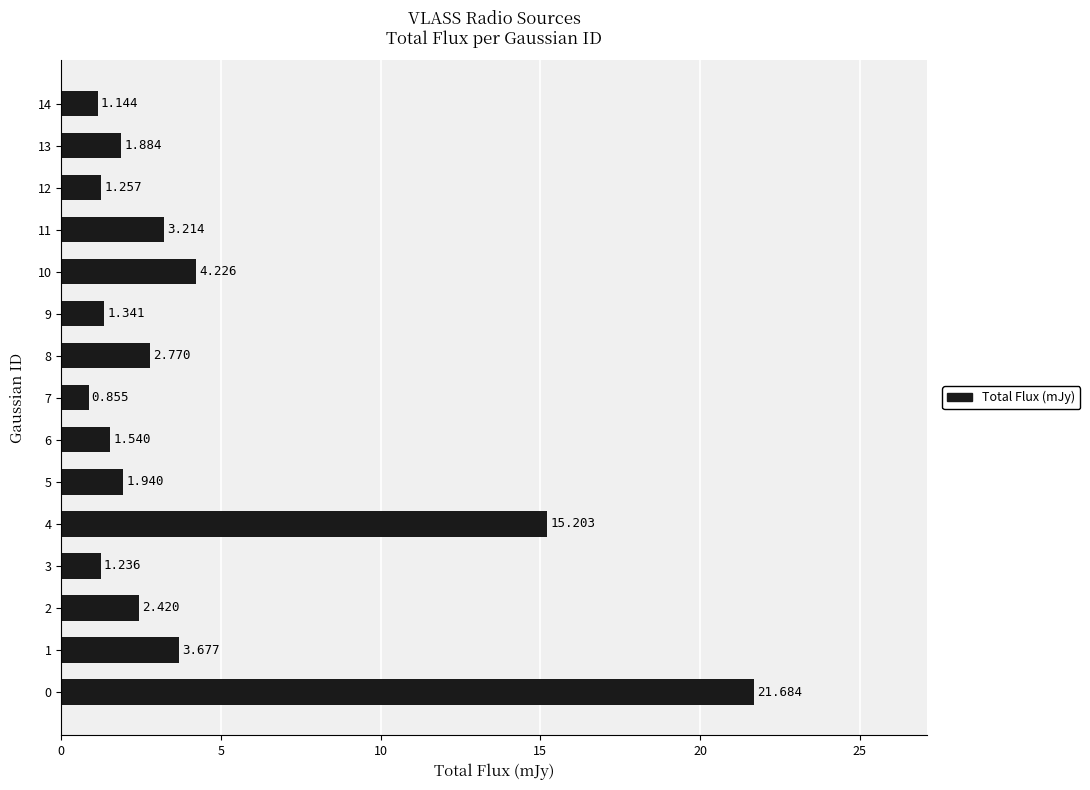

Is it true that the value at 14 is 1.1?

True